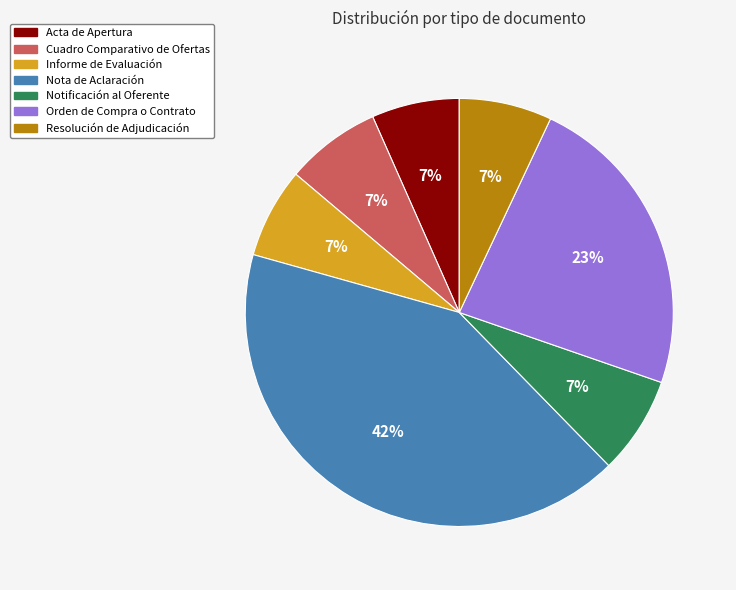

Is there any slice that represents more than half of the pie?

No